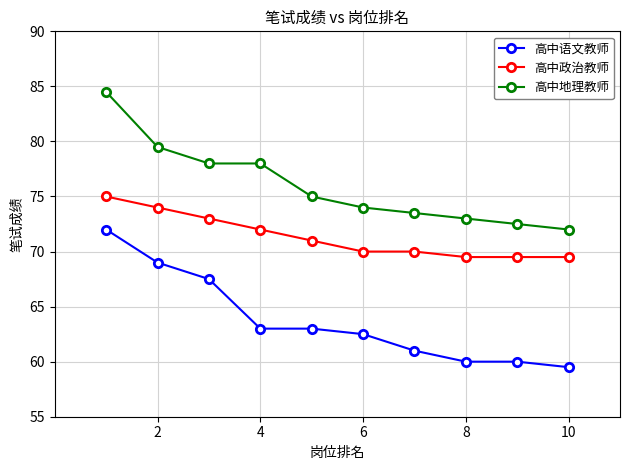

What is the greatest value displayed?

84.5